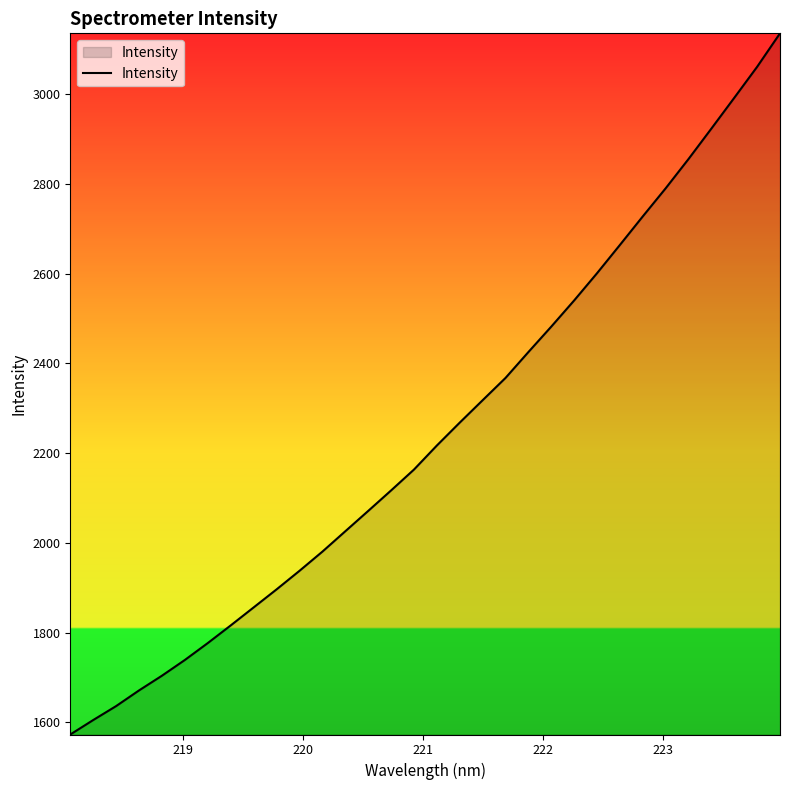

How many values are below 2216?

16